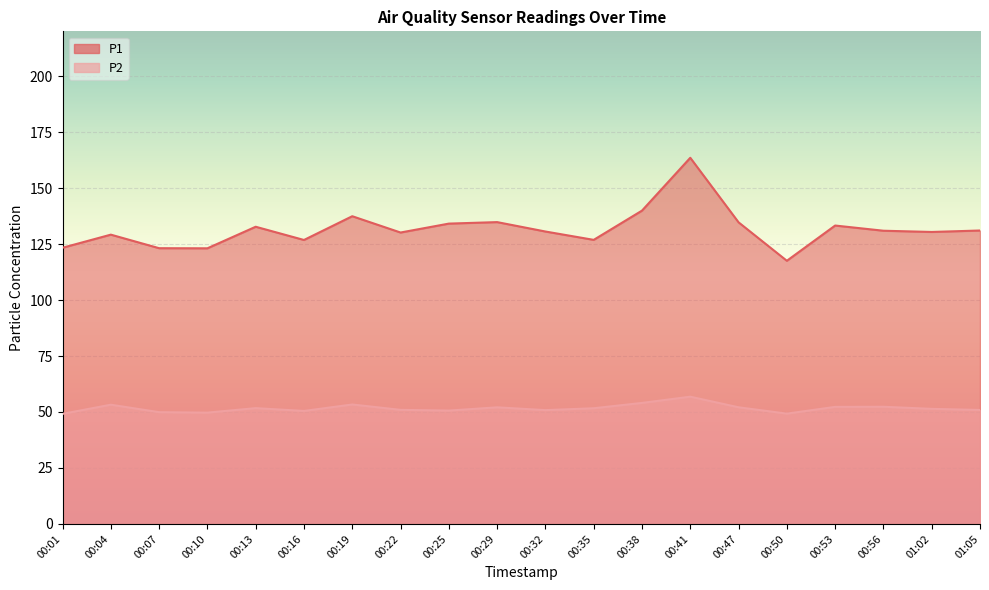

What is the maximum value for P1?

163.5